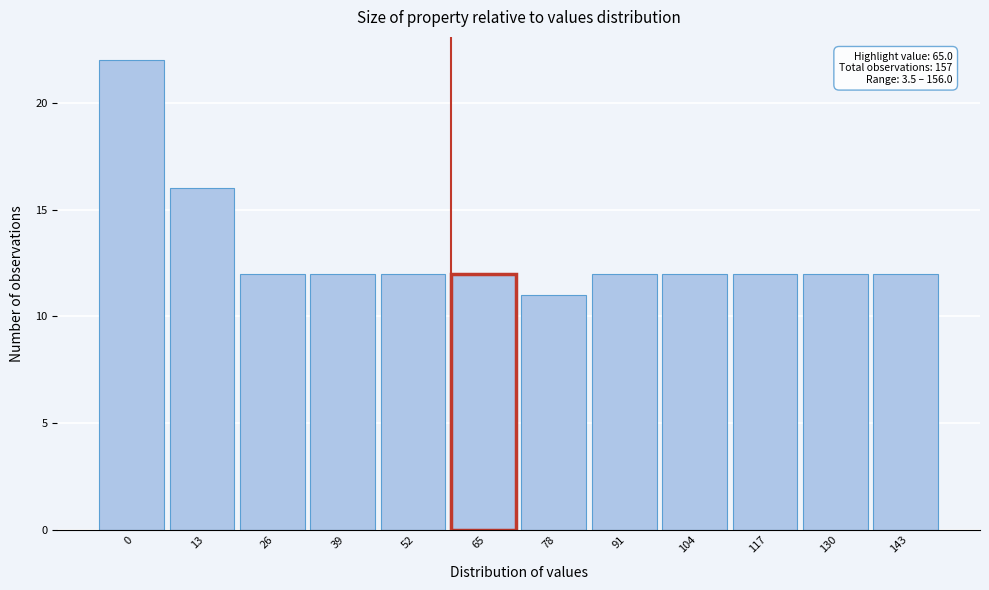

Reading left to right, what are all the values shown in this chart?

22	16	12	12	12	12	11	12	12	12	12	12